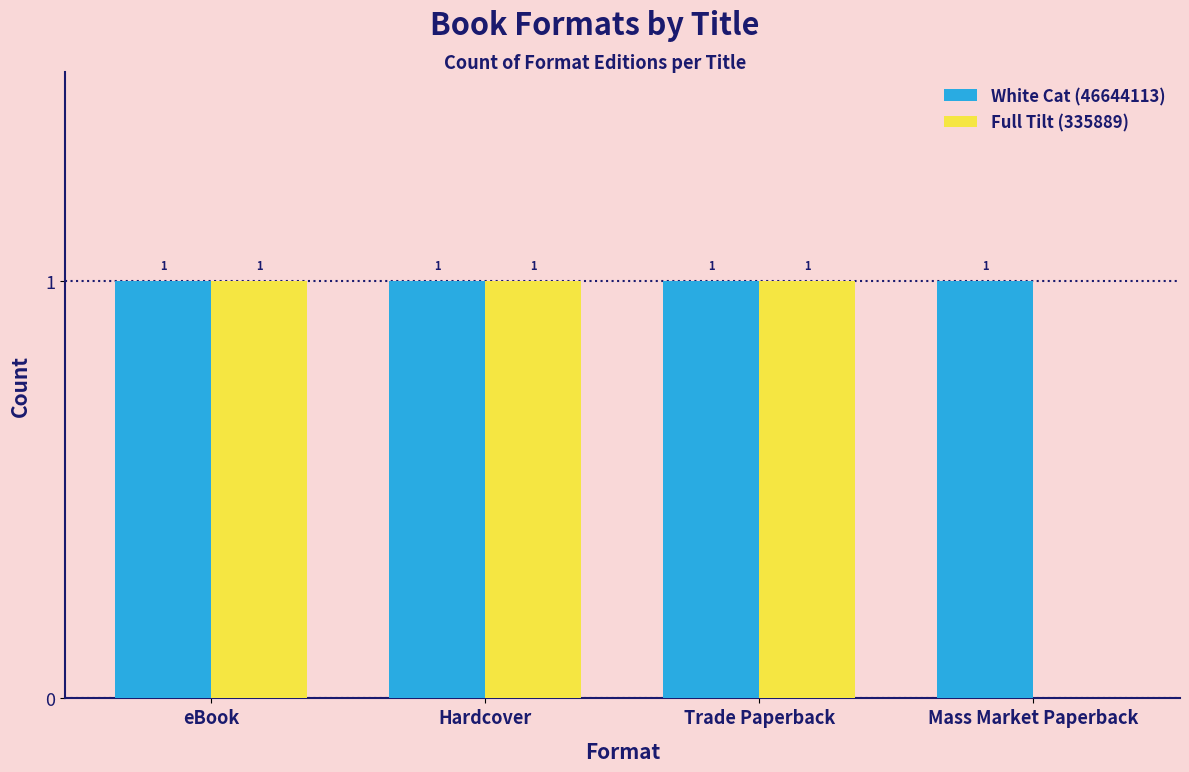

At which label is Full Tilt (335889) closest to 0?

Mass Market Paperback